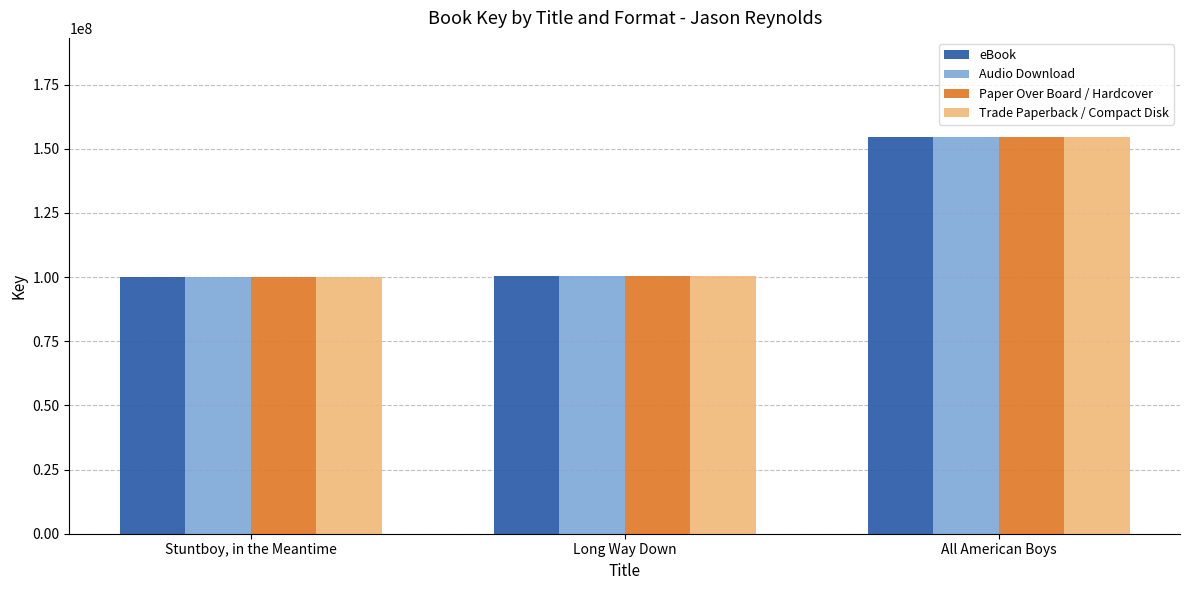

What is the difference between the eBook values at Long Way Down and All American Boys?

54201672